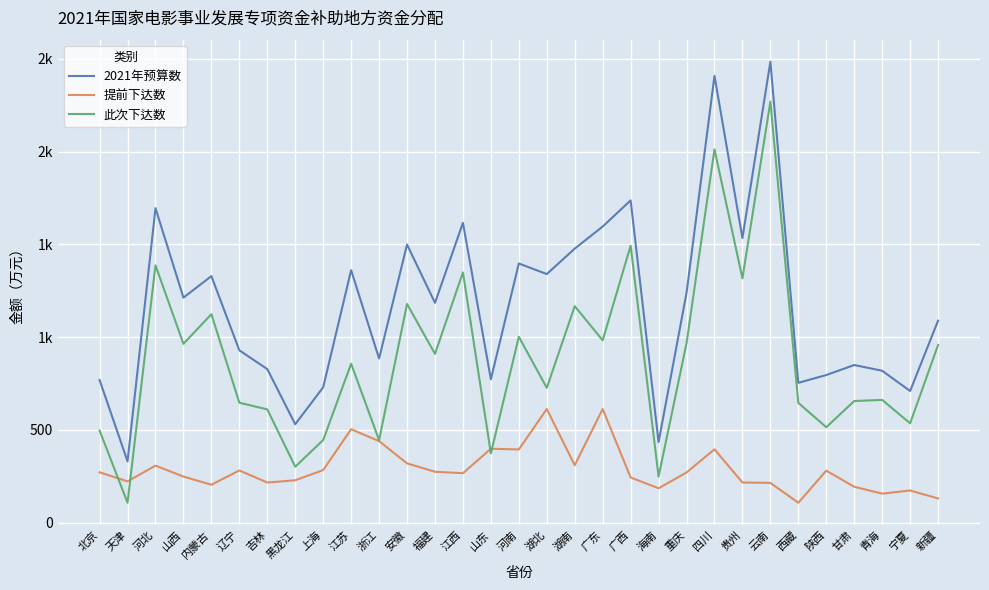

What is the lowest value of the 2021年预算数 series?

331